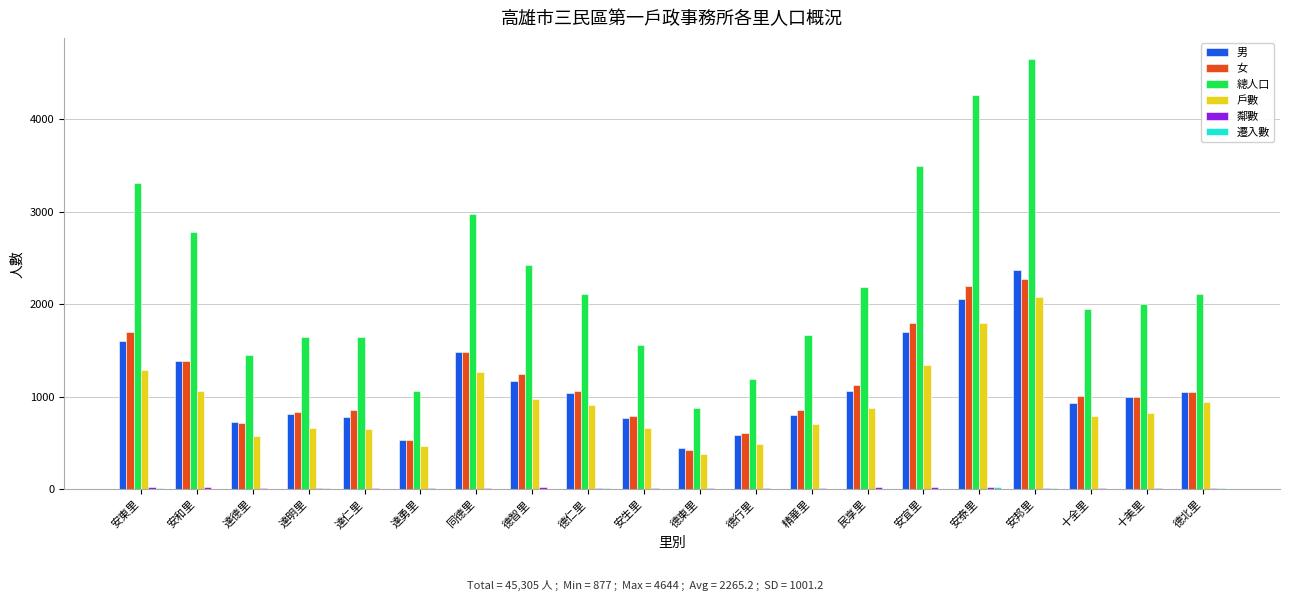

The 男 series shows 691 at 安泰里. True or false?

False